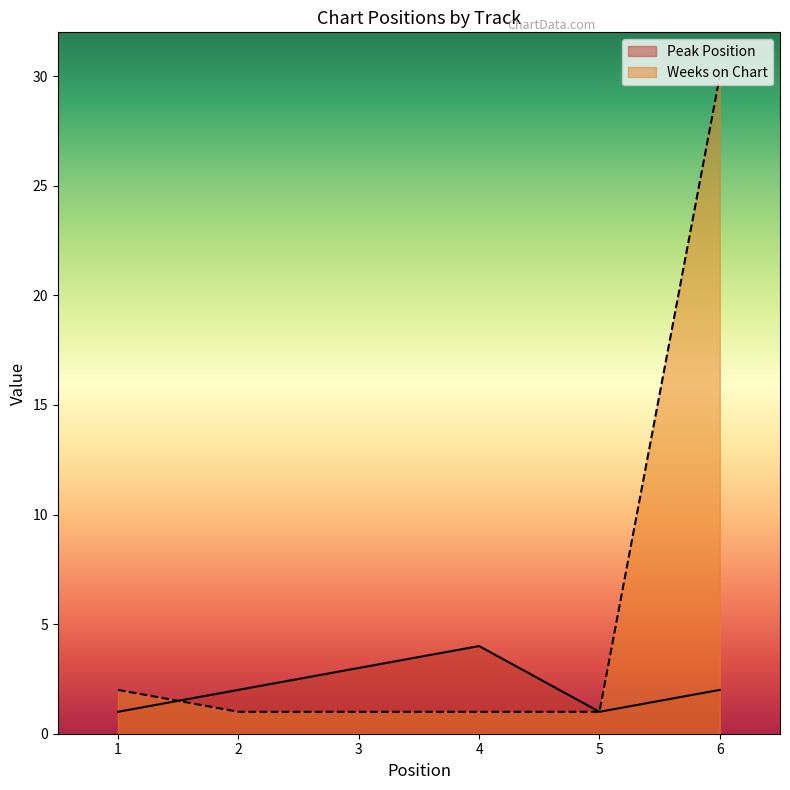

What is the maximum value for Weeks on Chart?

30